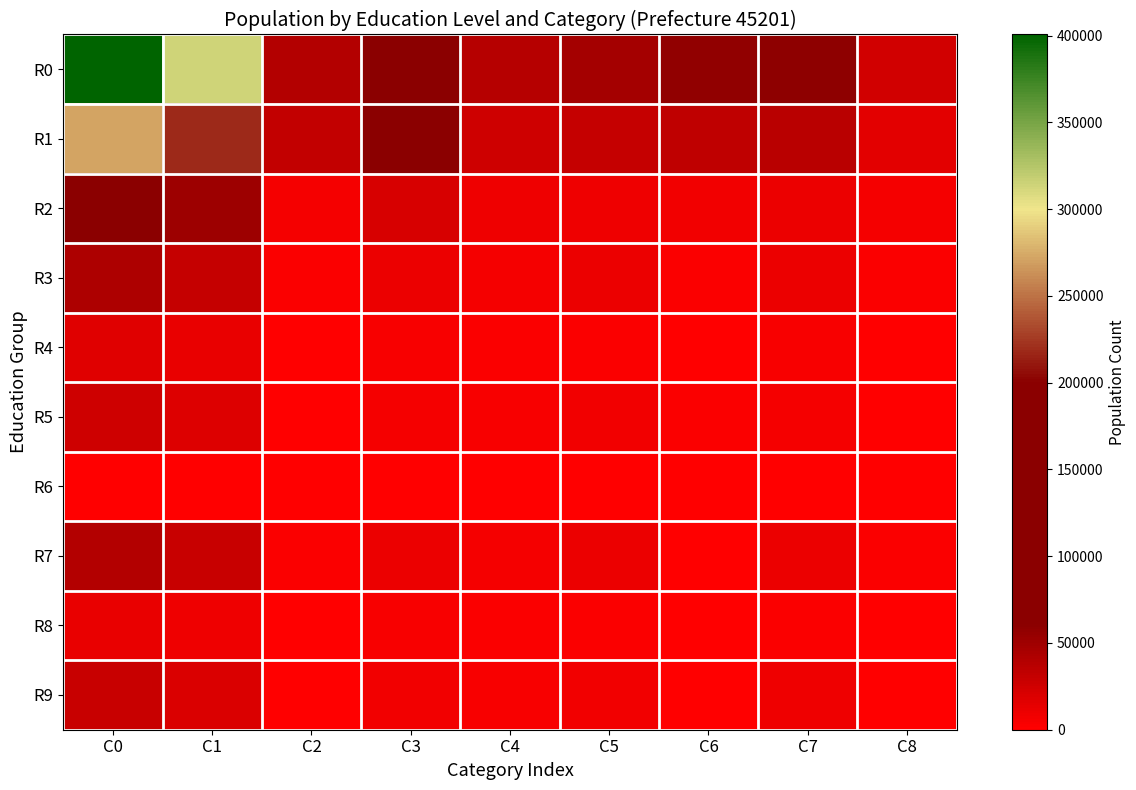

Reading left to right, transcribe all the data shown in this chart.

R0: C0=400583	C1=313864	C2=40114	C3=129837	C4=39069	C5=48490	C6=56354	C7=59078	C8=24619
R1: C0=270942	C1=218798	C2=32234	C3=98189	C4=25212	C5=29950	C6=33213	C7=36646	C8=15485
R2: C0=66138	C1=50395	C2=5567	C3=20543	C4=8107	C5=8526	C6=7652	C7=10168	C8=5571
R3: C0=42737	C1=29991	C2=1890	C3=9736	C4=5627	C5=9895	C6=2843	C7=10410	C8=2335
R4: C0=16986	C1=11872	C2=1004	C3=4416	C4=2276	C5=2959	C6=1217	C7=4222	C8=892
R5: C0=25054	C1=17635	C2=857	C3=5221	C4=3257	C5=6728	C6=1572	C7=6015	C8=1404
R6: C0=697	C1=484	C2=29	C3=99	C4=94	C5=208	C6=54	C7=173	C8=39
R7: C0=40643	C1=28755	C2=1569	C3=10629	C4=5056	C5=10126	C6=1375	C7=9459	C8=2426
R8: C0=11979	C1=9363	C2=801	C3=3961	C4=1730	C5=2712	C6=159	C7=1577	C8=1039
R9: C0=28664	C1=19392	C2=768	C3=6668	C4=3326	C5=7414	C6=1216	C7=7882	C8=1387